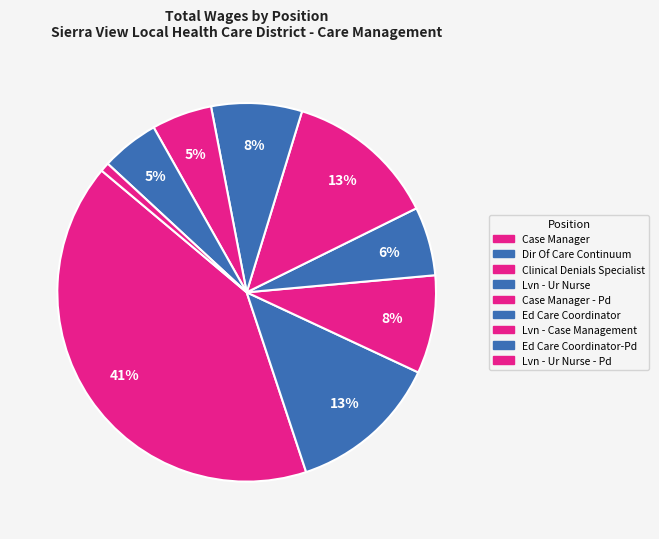

What is the largest slice in the pie chart?

Case Manager